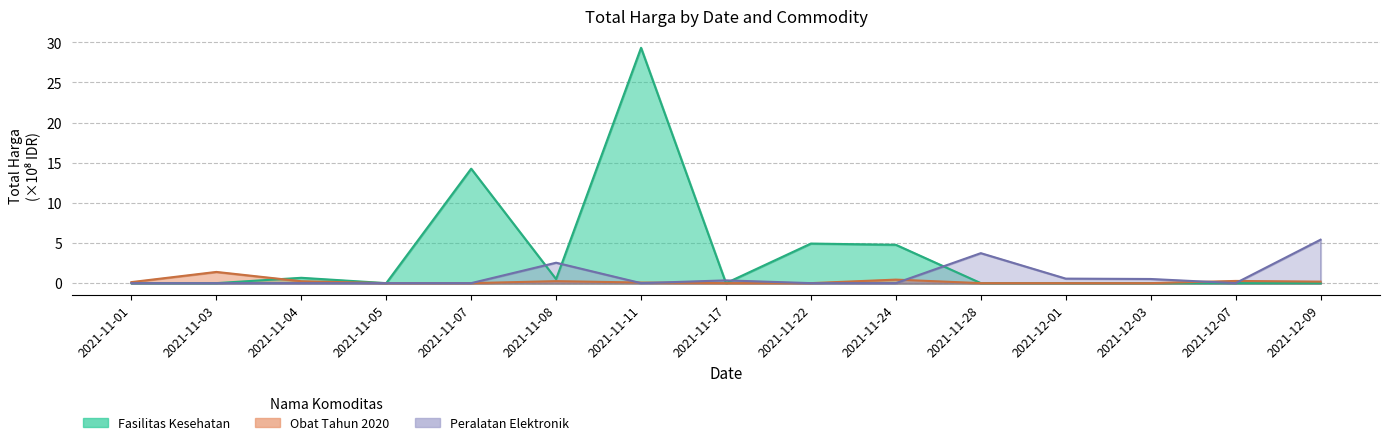

After their last crossing, which series has the higher values: Obat Tahun 2020 or Fasilitas Kesehatan?

Fasilitas Kesehatan